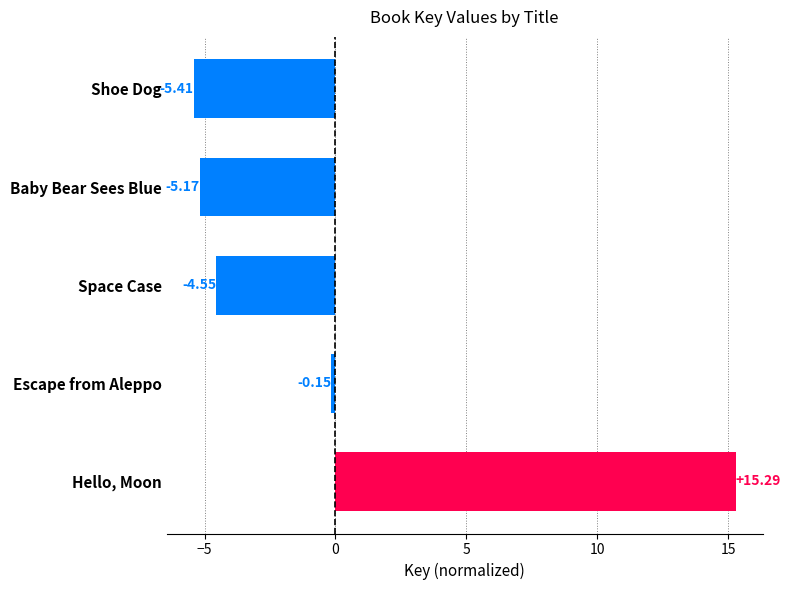

Rank the categories by value from highest to lowest.

Hello, Moon, Escape from Aleppo, Space Case, Baby Bear Sees Blue, Shoe Dog